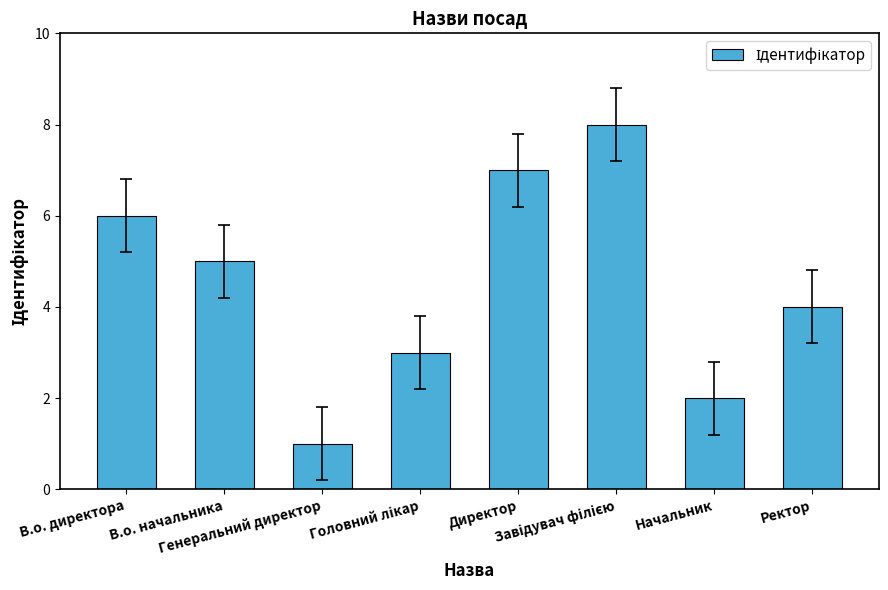

What is the maximum value shown in the chart?

8